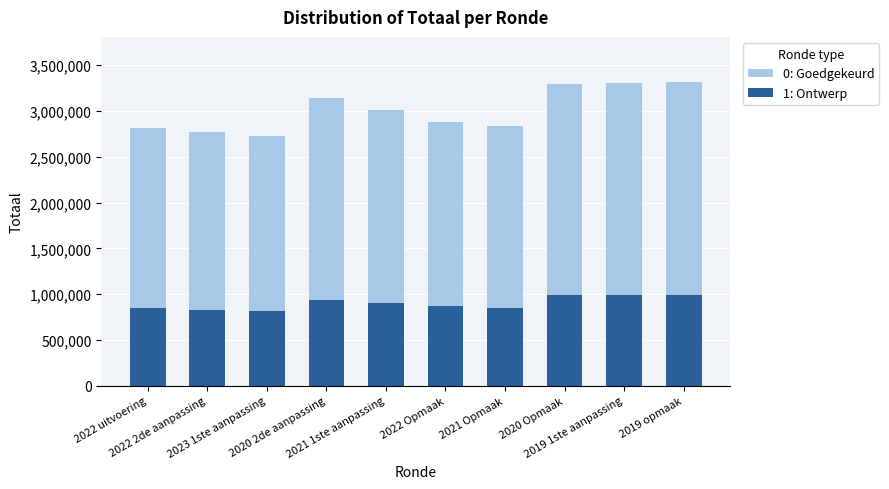

What is the sum of all 1: Ontwerp values?

9027611